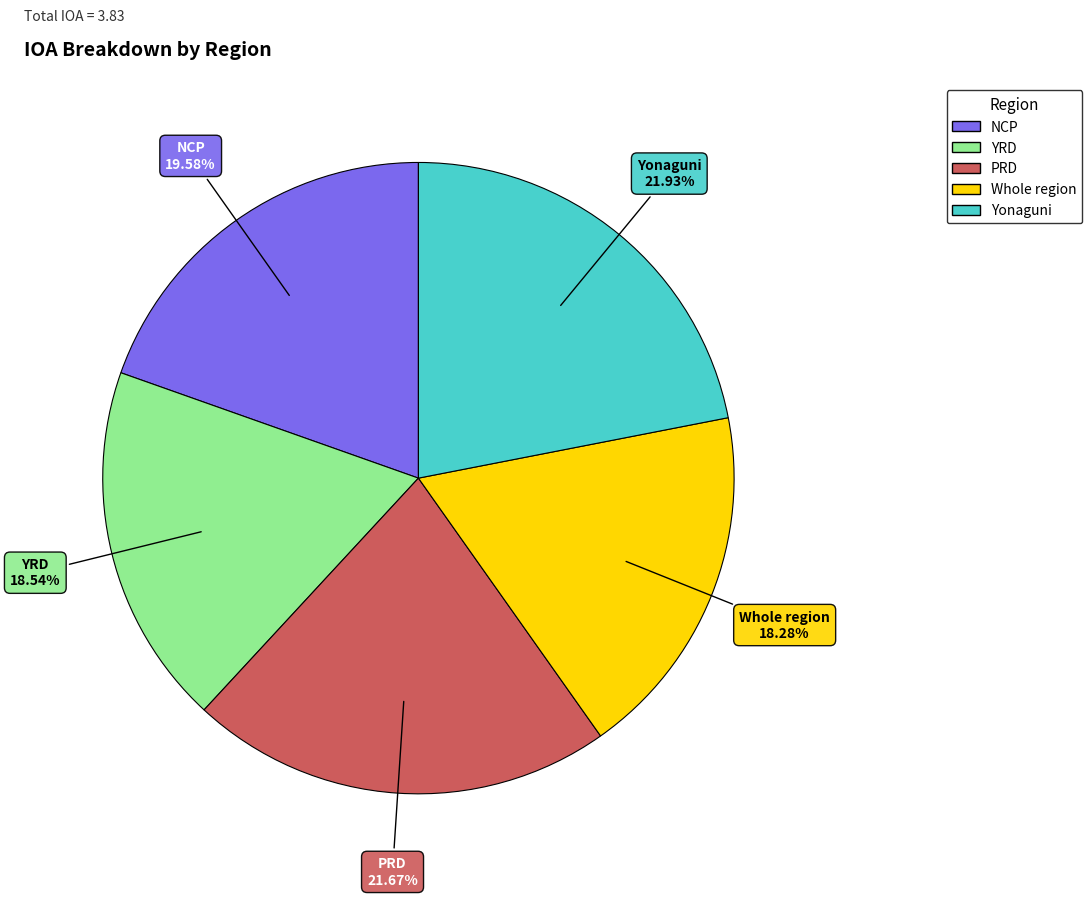

Is there any slice that represents more than half of the pie?

No